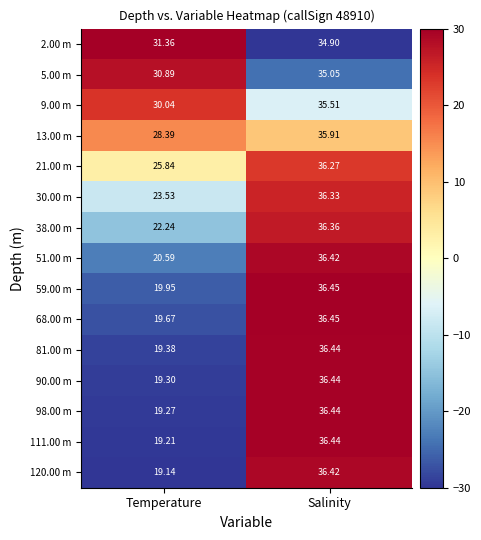

How many values in the 13.00 m series are below 35?

1